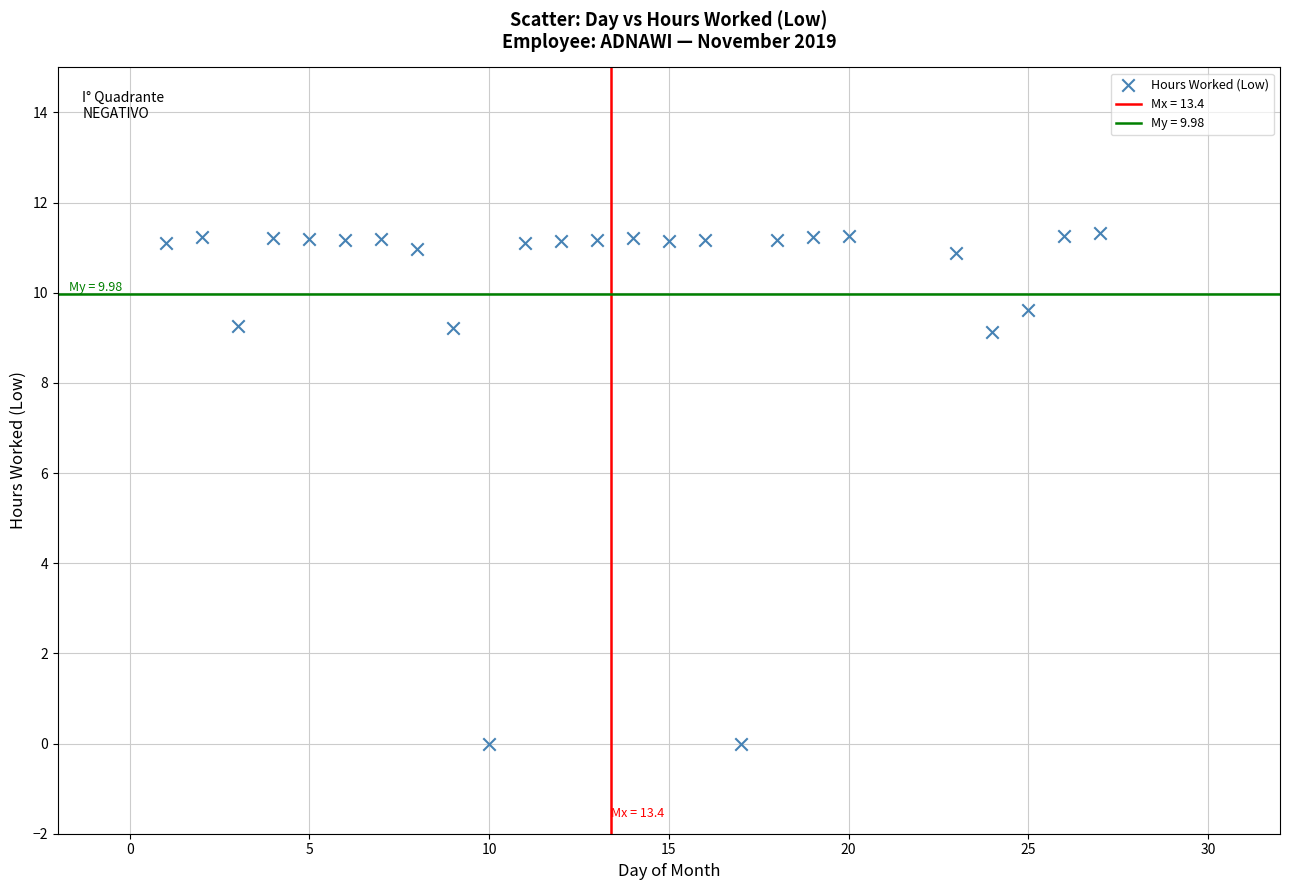

What is the range of Y values (max minus min)?

11.3